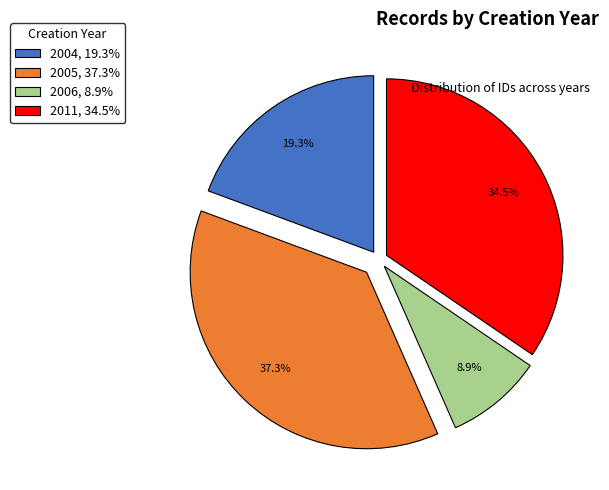

Is there any slice that represents more than half of the pie?

No